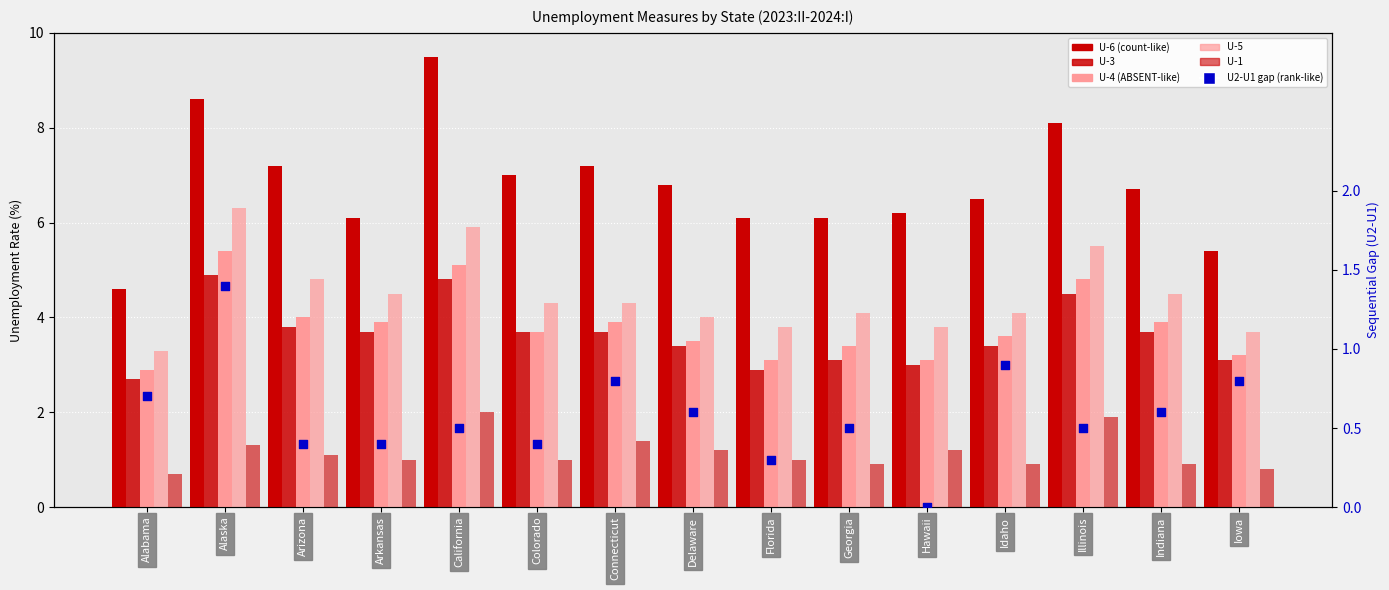

What are all the series names shown in the legend?

U-6, U-3, U-4, U-5, U-1, U2-U1 (gap)